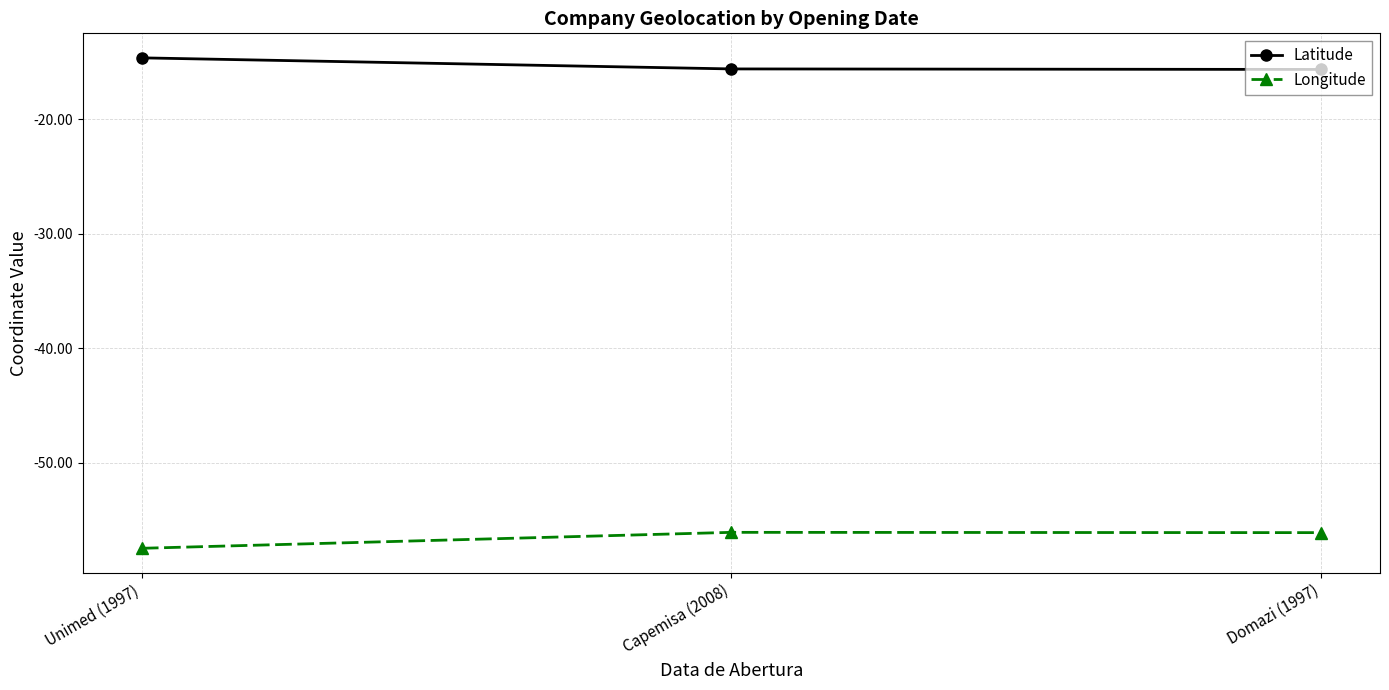

Which category has the lowest value across all series?

Unimed (1997)